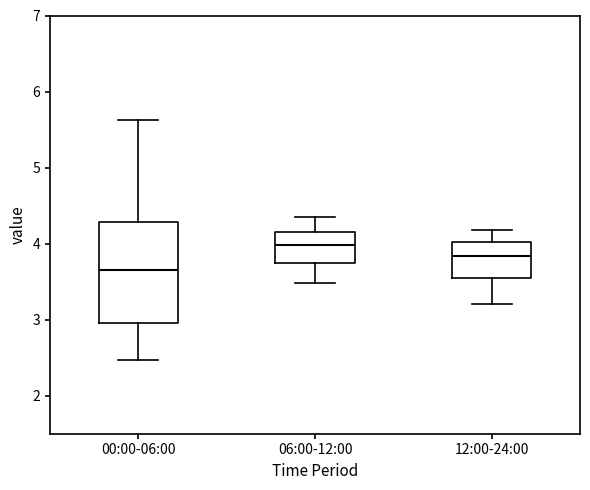

Reading left to right, read every box against the y-axis: the position of its median line, the range the box covers, and the ends of its whiskers. The values are not printed on the chart, so give them approximately, as read against the axis.

00:00-06:00: median 3.7, box 3.0 to 4.3, whiskers 2.5 to 5.6
06:00-12:00: median 4.0, box 3.7 to 4.2, whiskers 3.5 to 4.4
12:00-24:00: median 3.8, box 3.5 to 4.0, whiskers 3.2 to 4.2